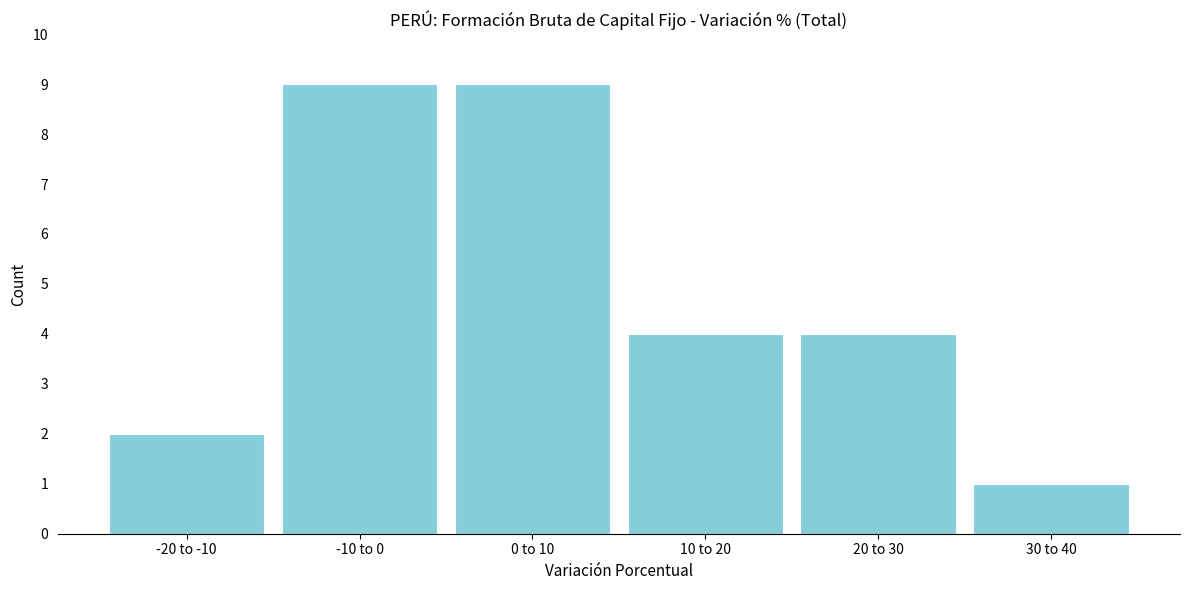

Reading left to right, list all the values displayed in this chart.

2	9	9	4	4	1